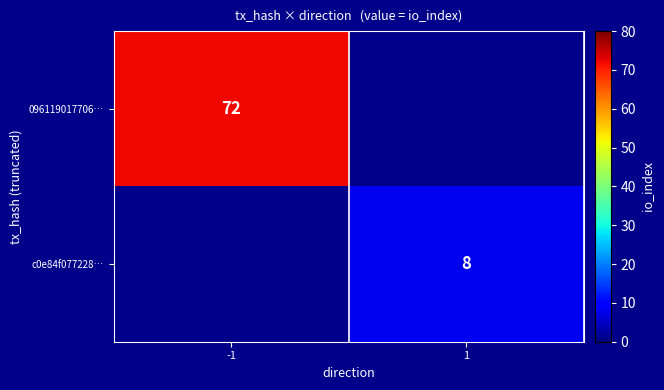

At how many categories does at least one series exceed 41?

1